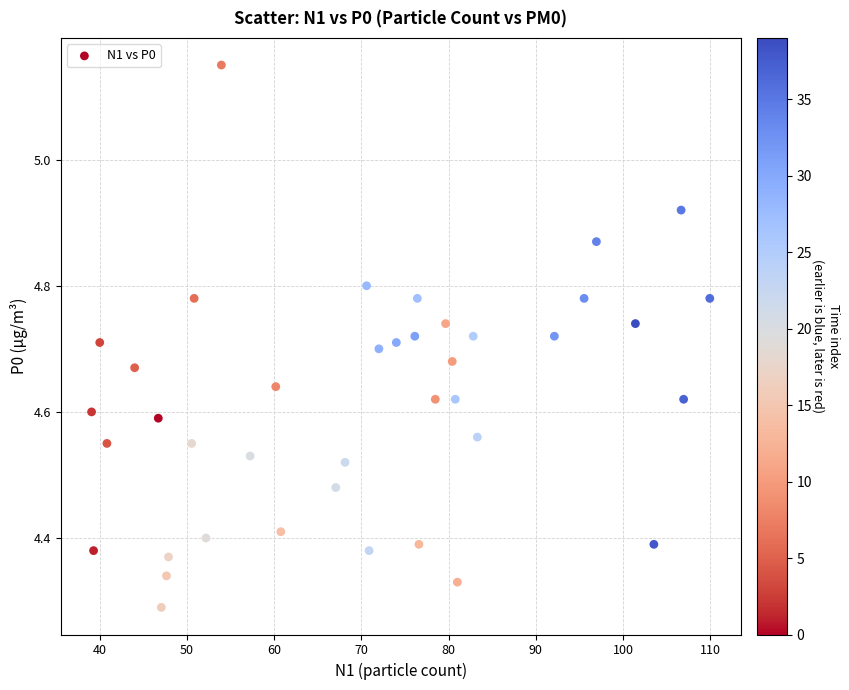

What is the range of X values (max minus min)?

70.9